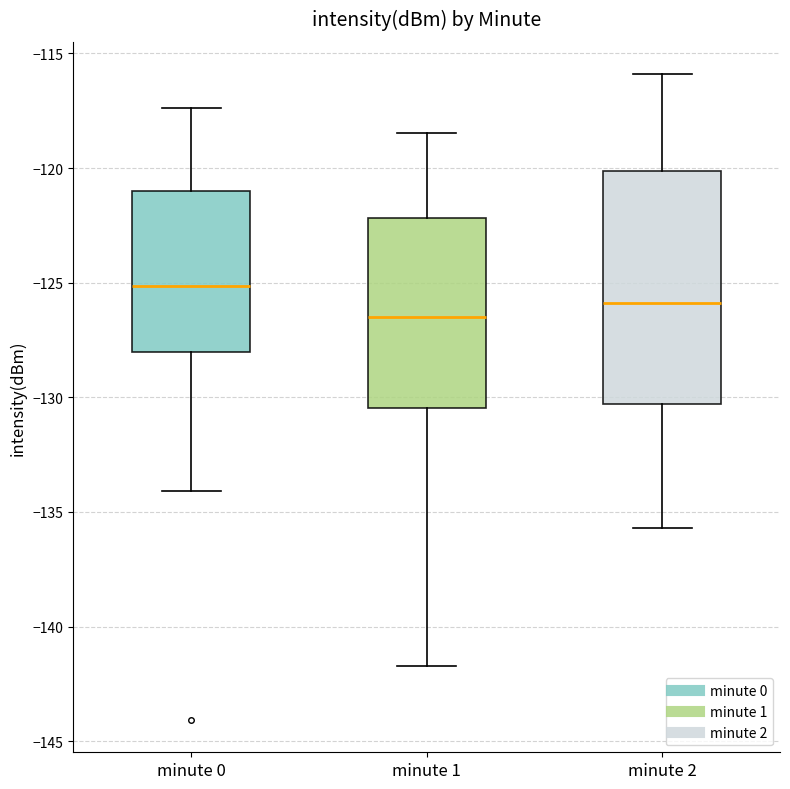

Which box has the highest median line?

minute 0